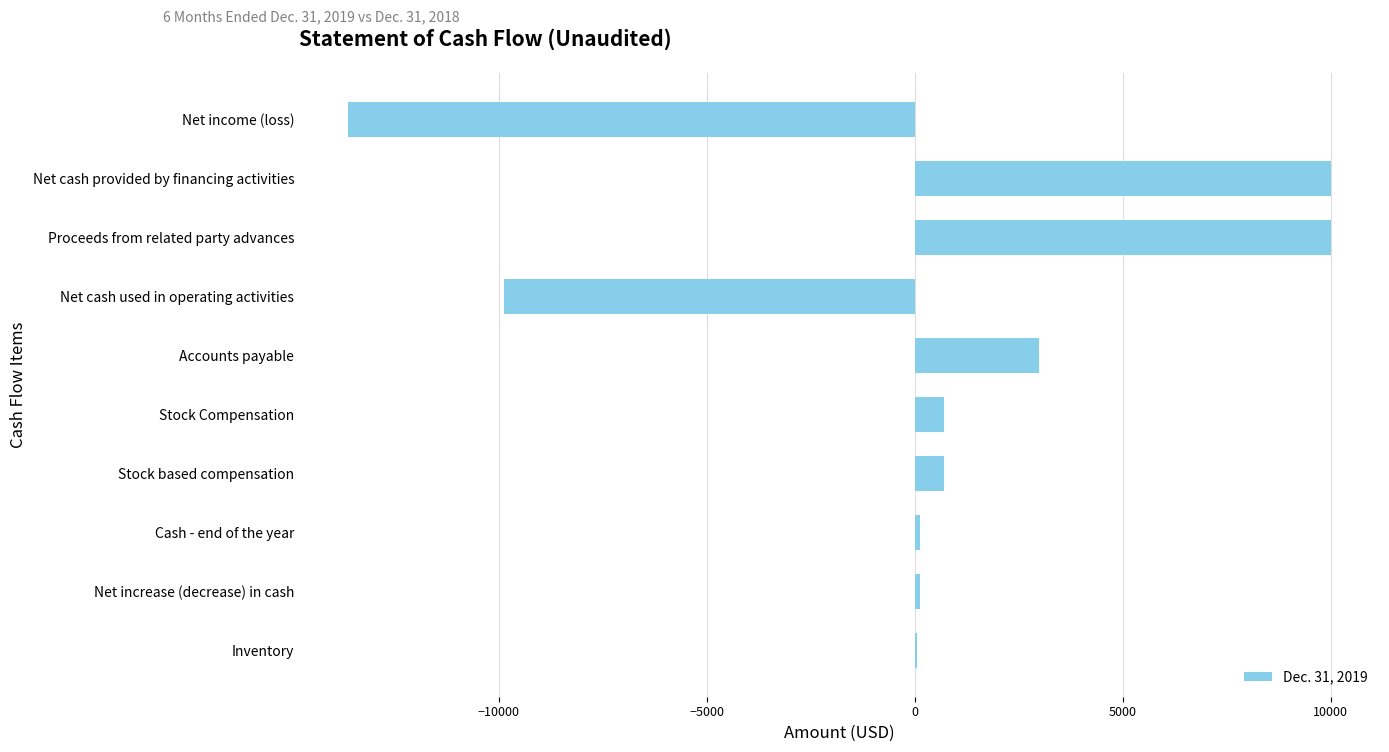

What is the change in value from Accounts payable to Net income (loss)?

-16601